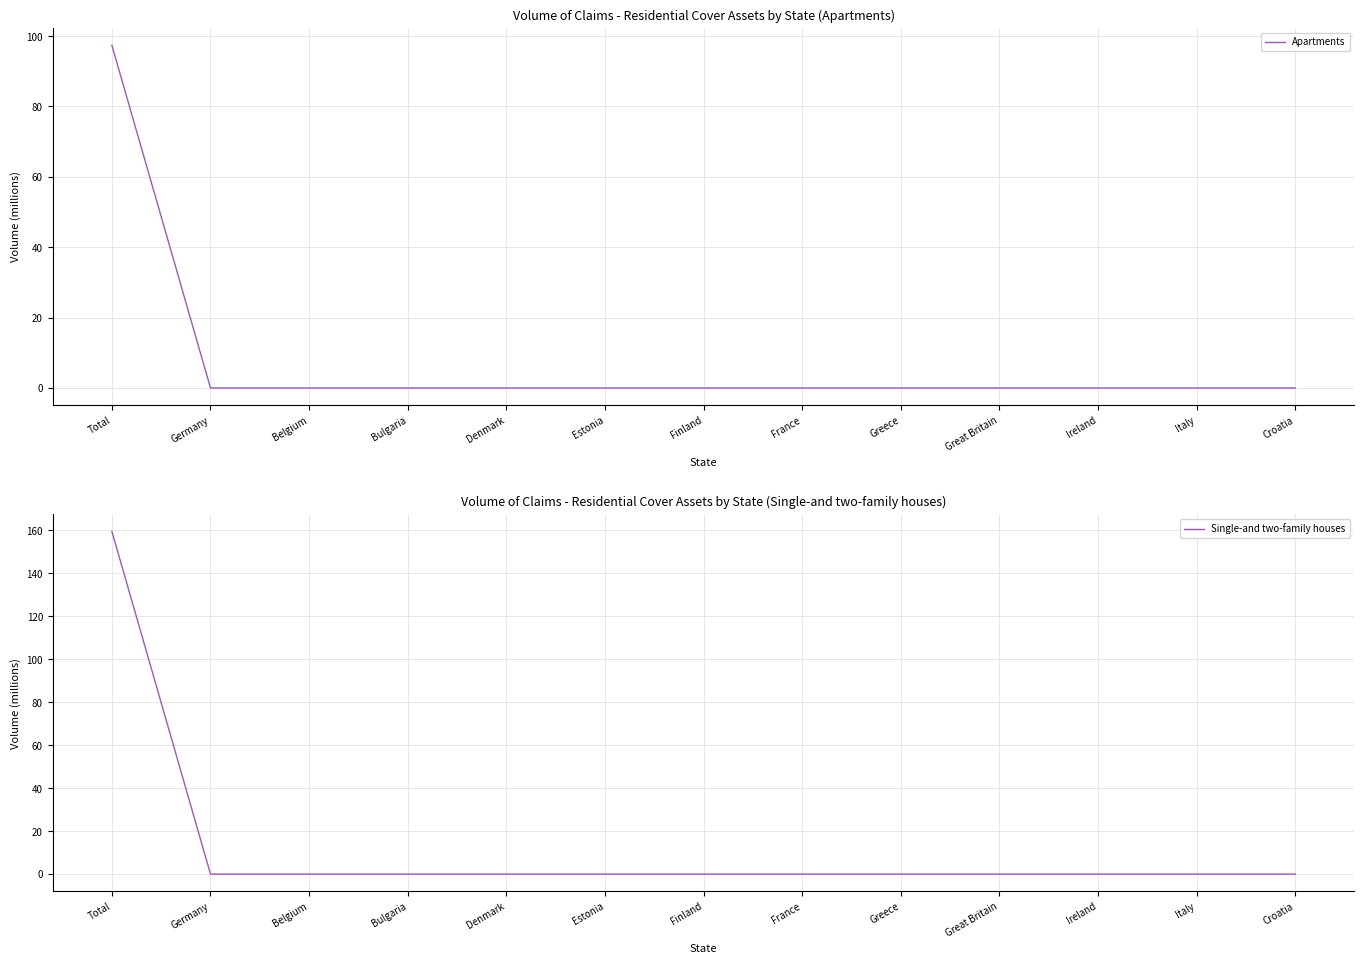

Rank the series by their average value, from highest to lowest.

Single-and two-family houses, Apartments